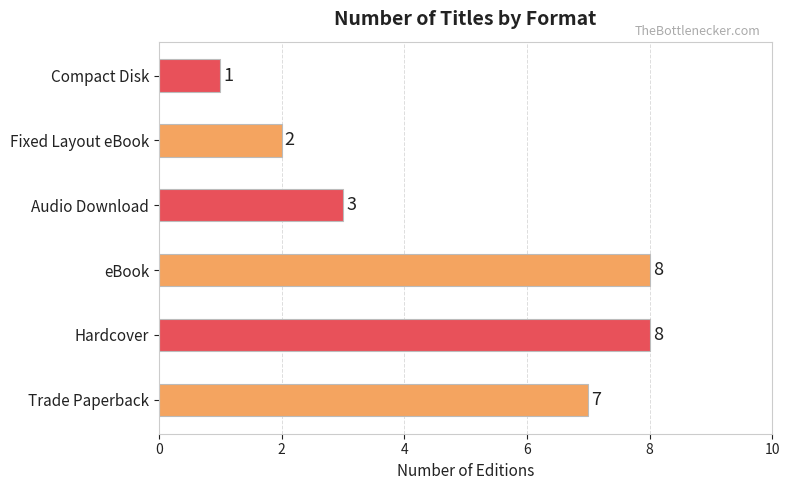

What is the sum of all values?

29